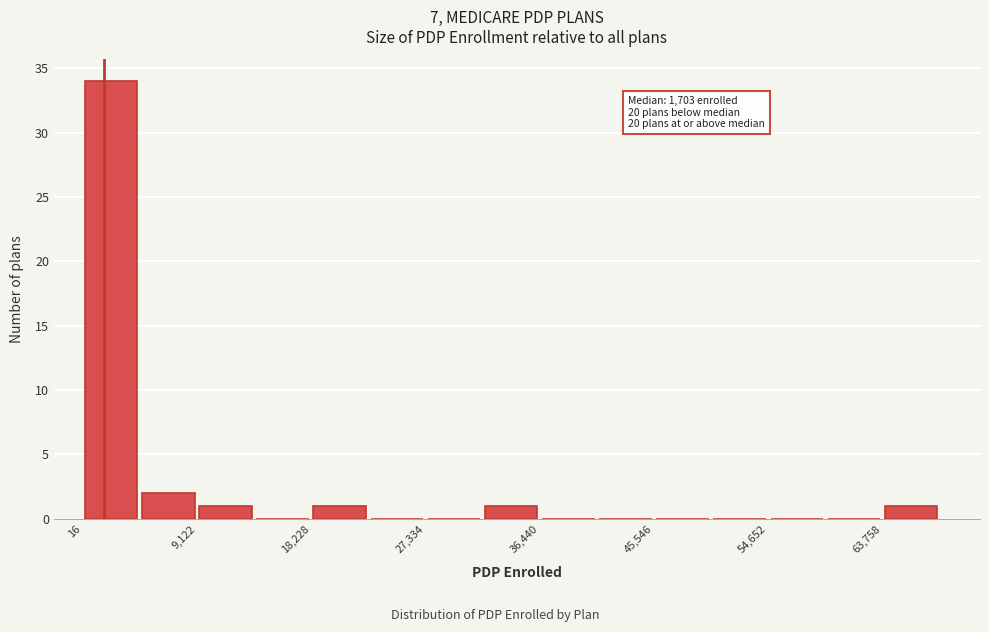

Over which range of the x-axis is the bar tallest?

0 to 5000